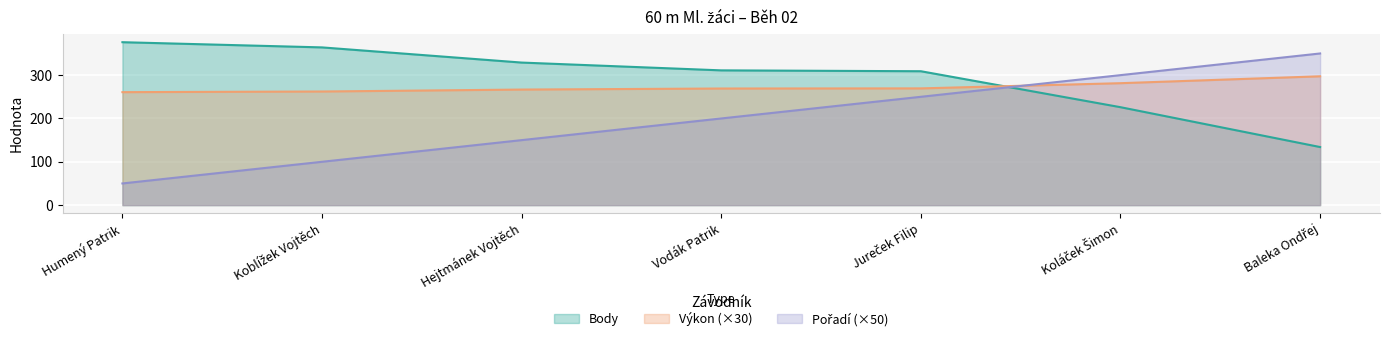

Count the Pořadí values in the range 100 to 300.

5